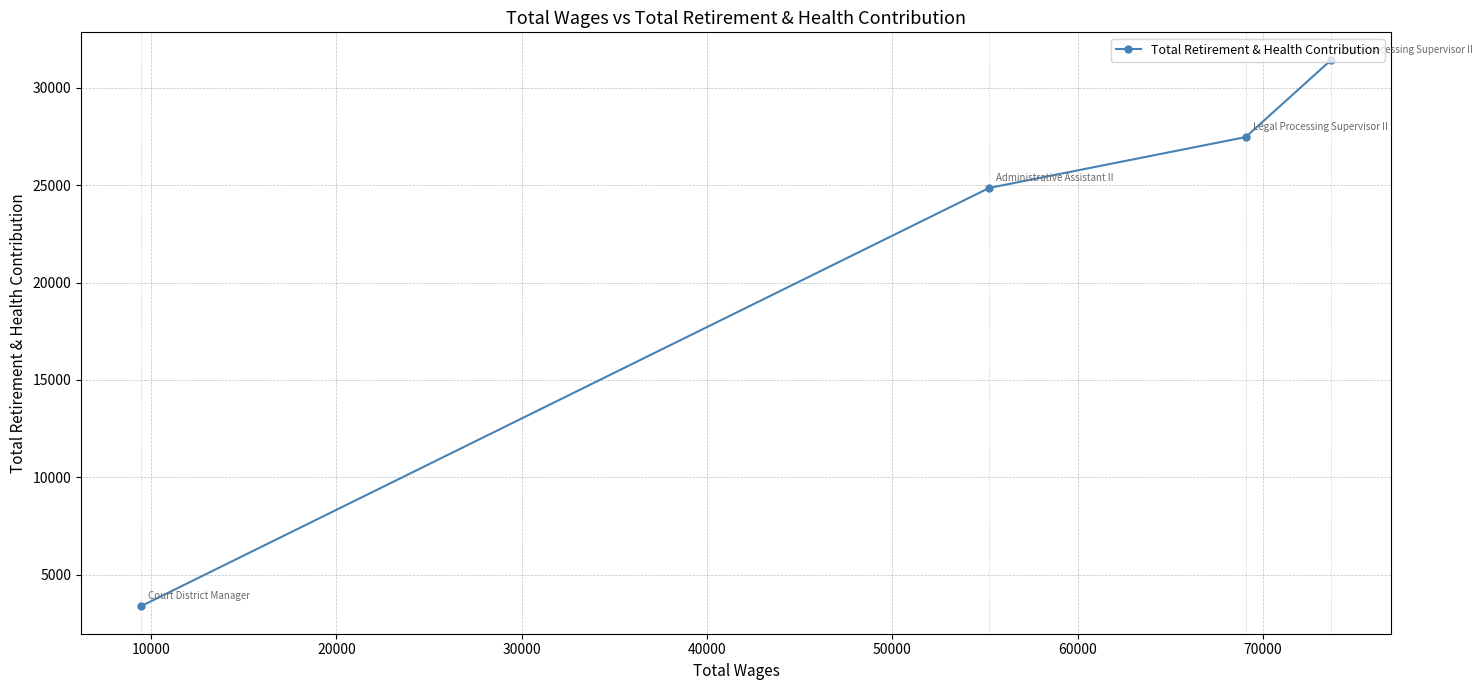

How many lines are shown in the chart?

1